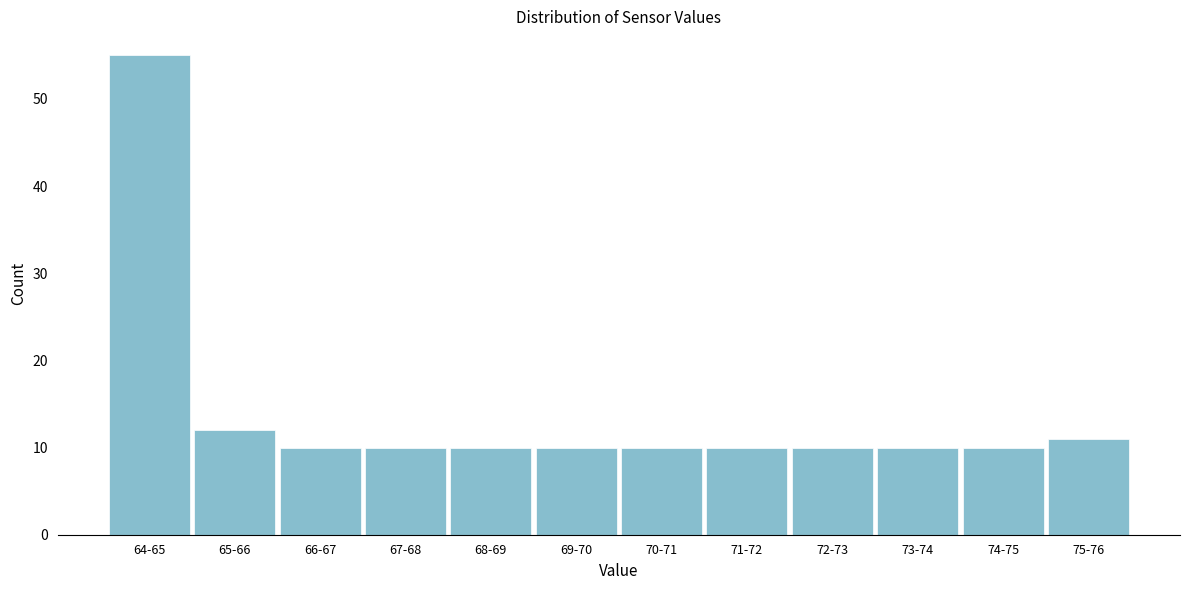

Reading left to right, what are all the values shown in this chart?

55	12	10	10	10	10	10	10	10	10	10	11